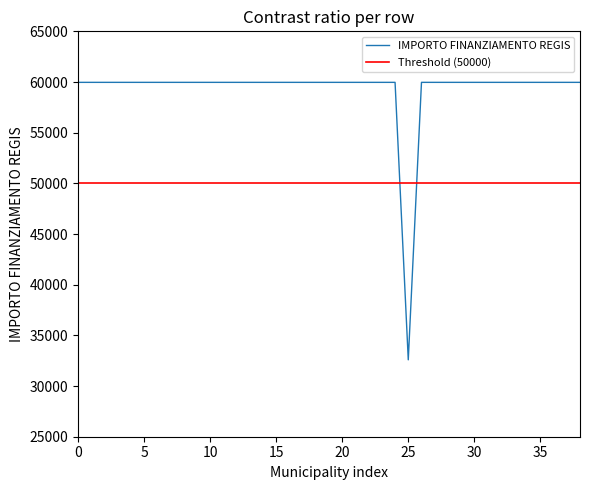

The IMPORTO FINANZIAMENTO REGIS series shows 28510 at 0. True or false?

False